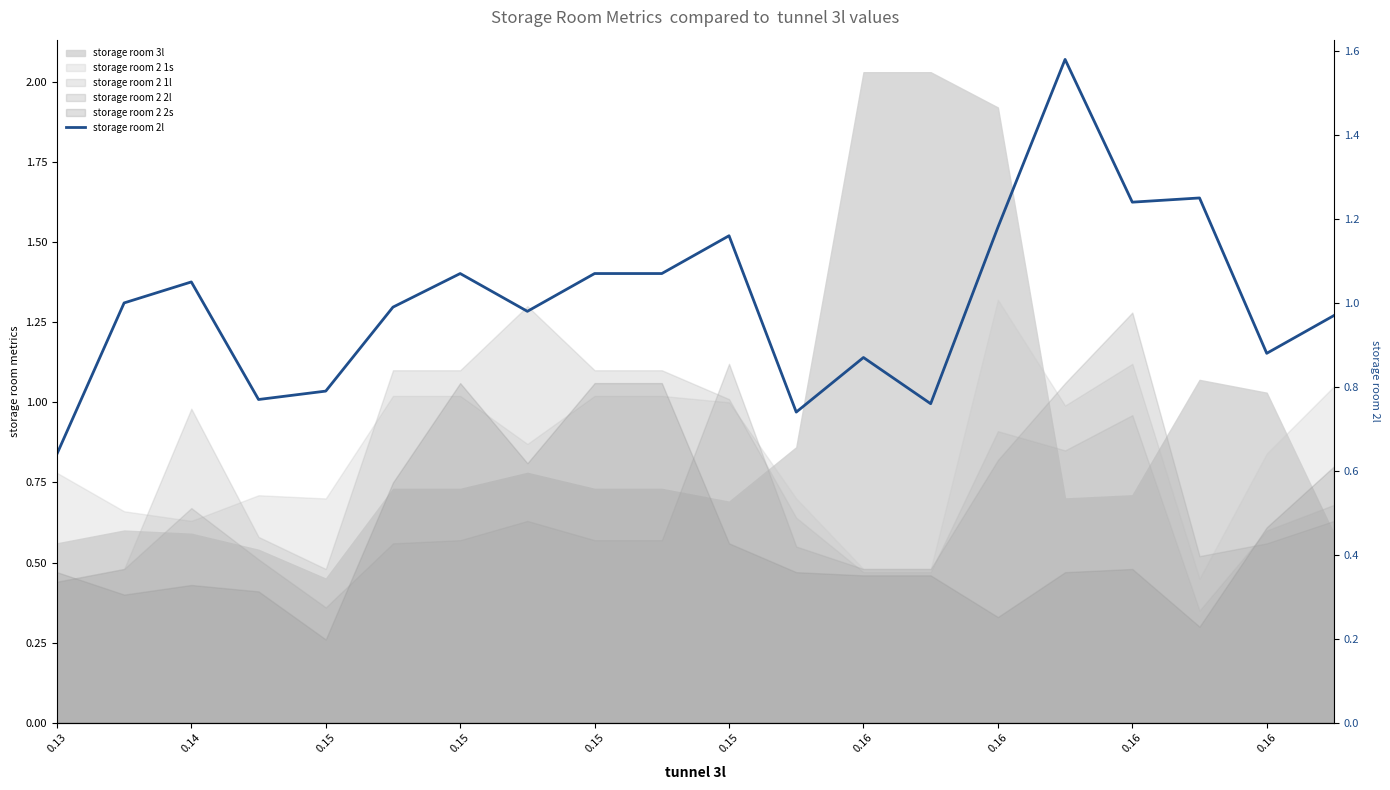

How many interior local peaks (higher than both neighbors) does the data have?

6